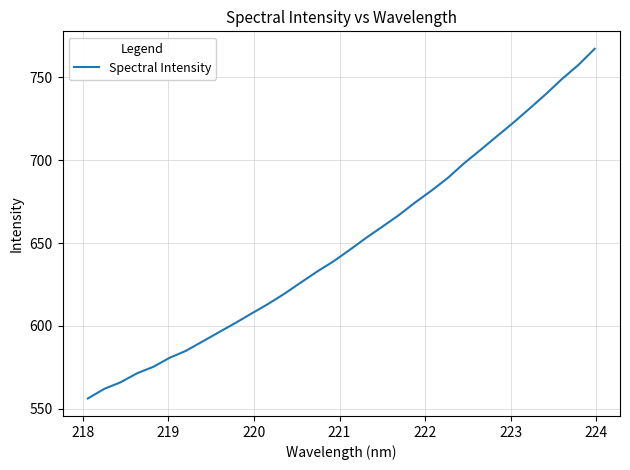

What is the sum of all values?

20778.4